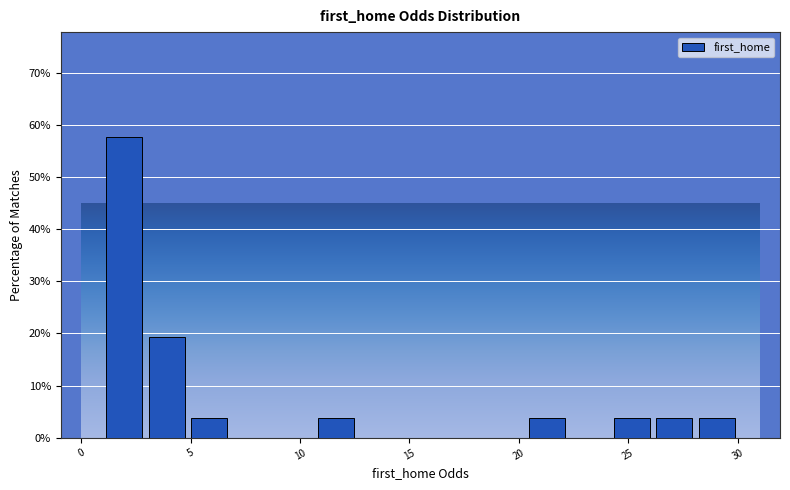

Around what value on the x-axis is the tallest bar? Give the approximate position of its centre, as read against the axis.

2.0